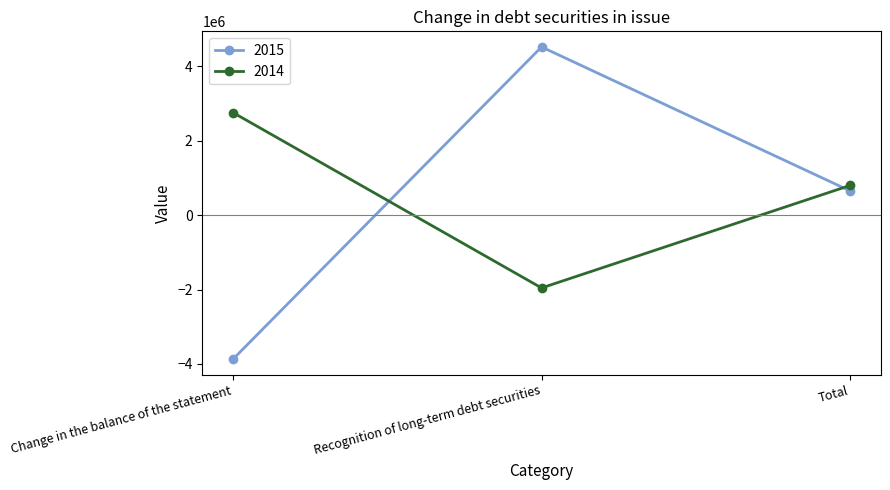

Is it true that 2015 equals 7886925 at Recognition of long-term debt securities?

False